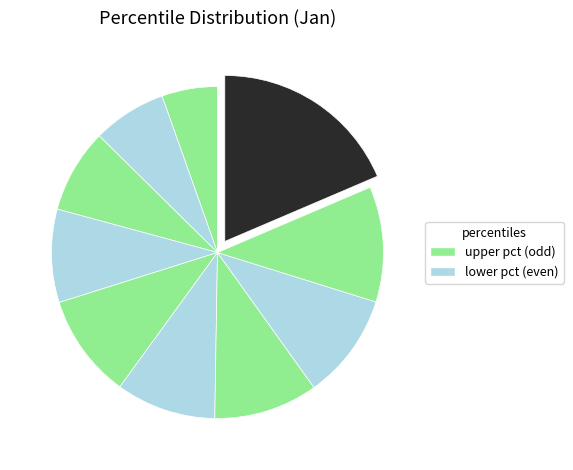

How many segments does this pie chart have?

10